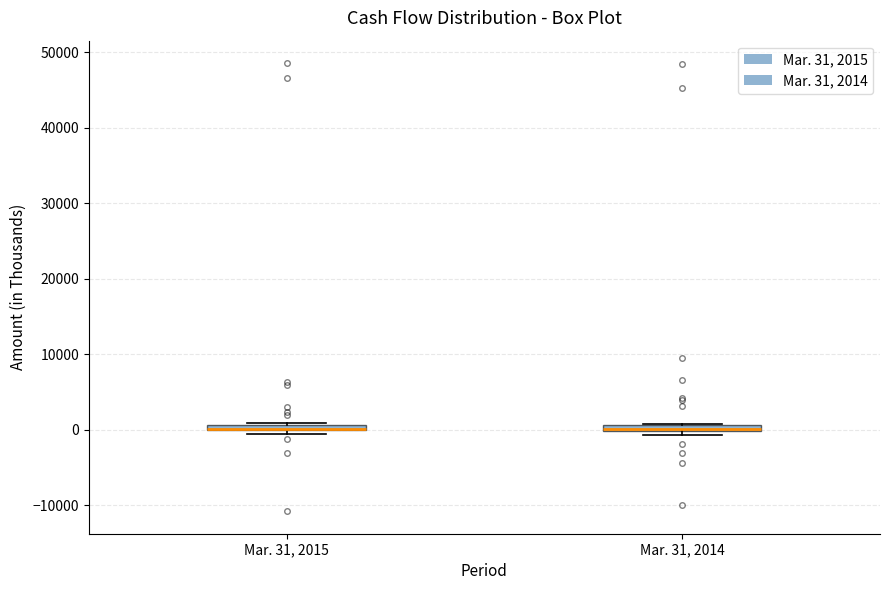

Where is the lower edge of the box for Mar. 31, 2015 on the y-axis? The values are not printed on the chart, so give them approximately, as read against the axis.

0